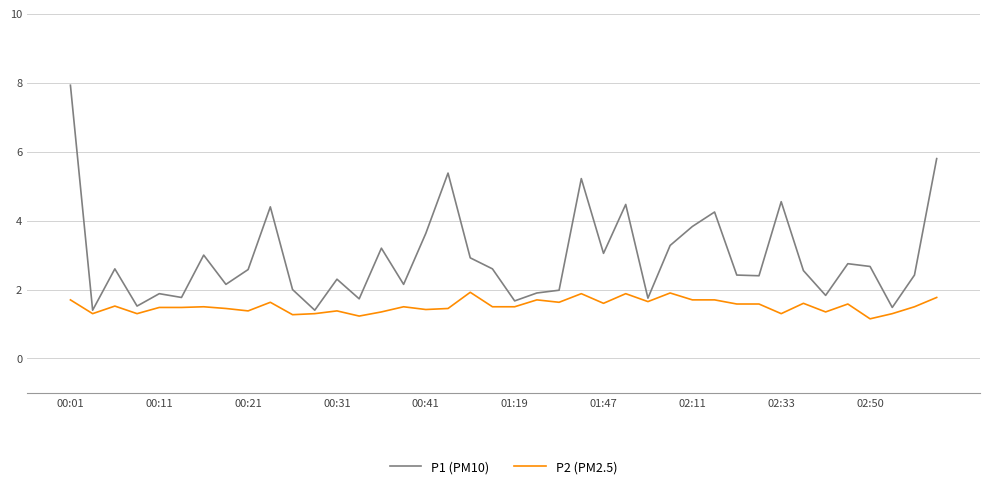

True or false: P2 (PM2.5) has more than 0 interior local peaks.

True